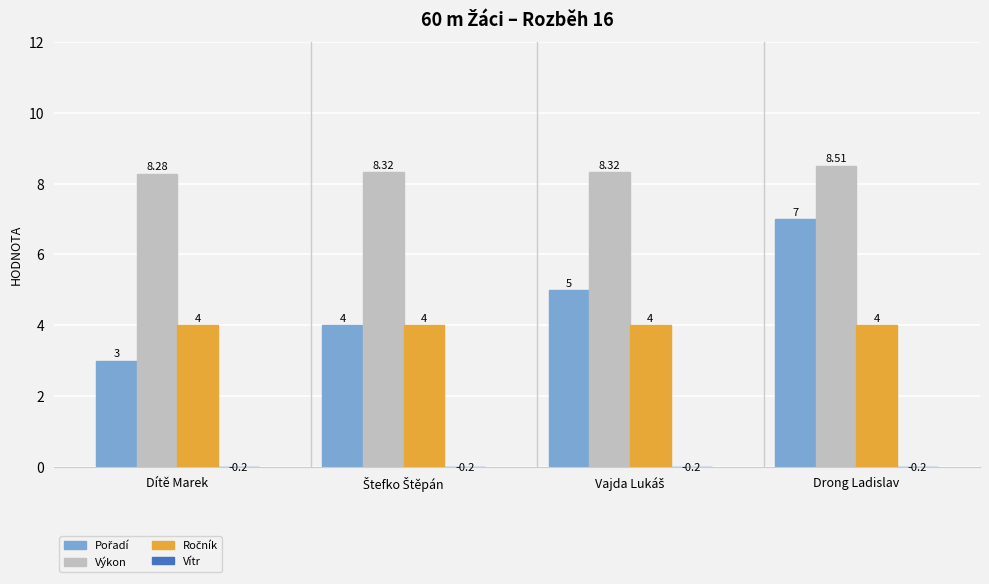

What is the label of the 1st bar from the right?

Drong Ladislav